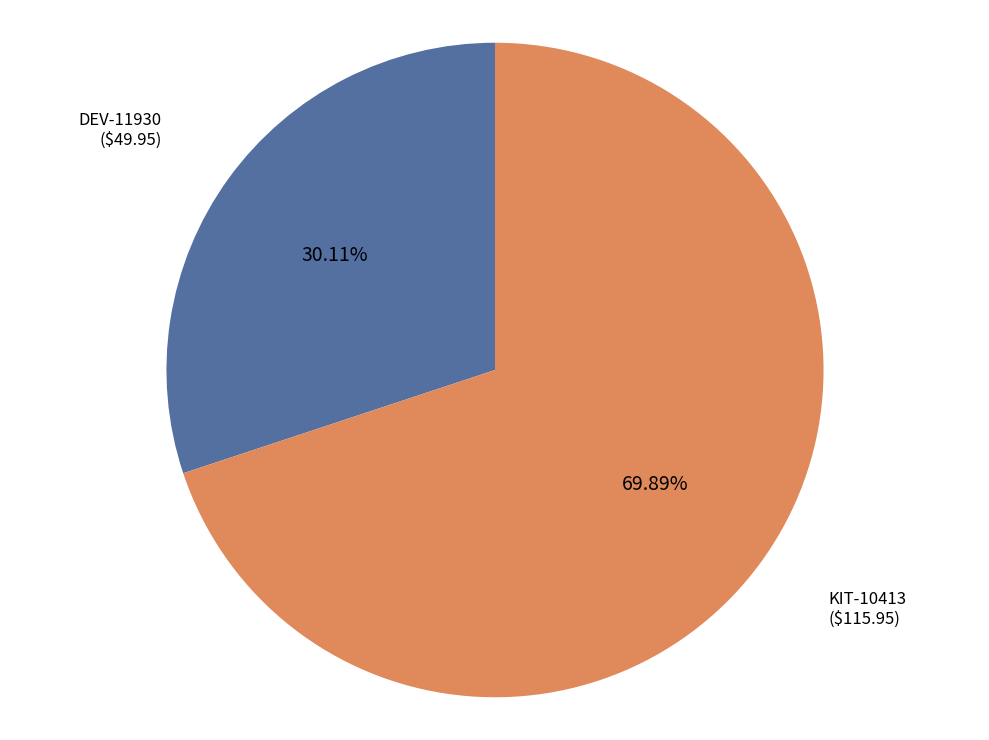

What percentage is the KIT-10413 slice, to the nearest percent?

70%